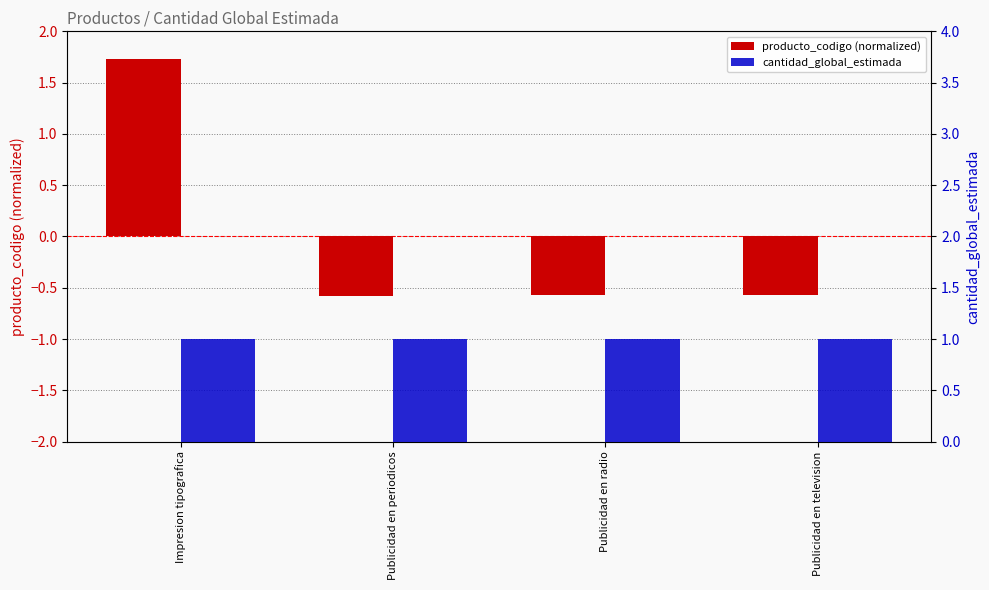

What is the maximum value shown in the chart?

1.7